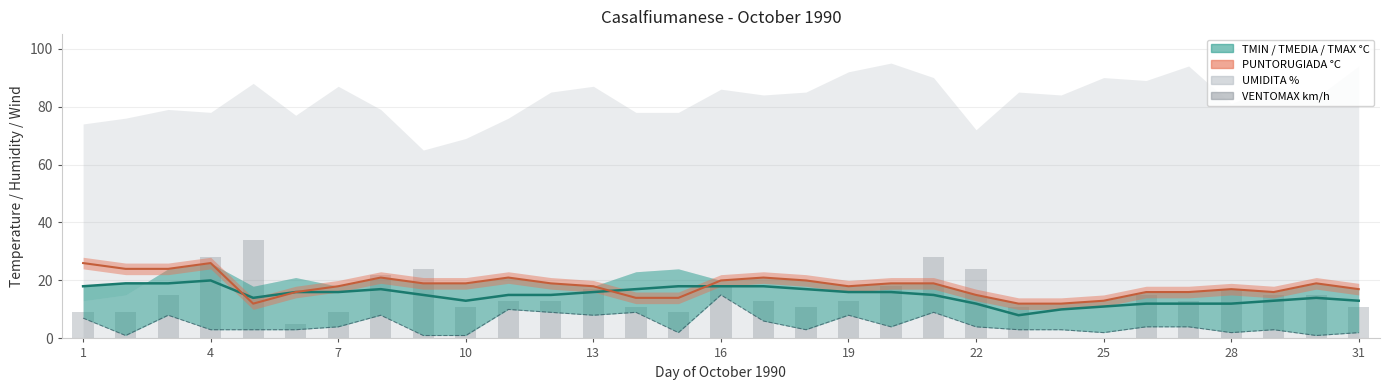

Is the value of VENTOMAX km/h at 19 greater than the value of TMIN °C at 1?

Yes